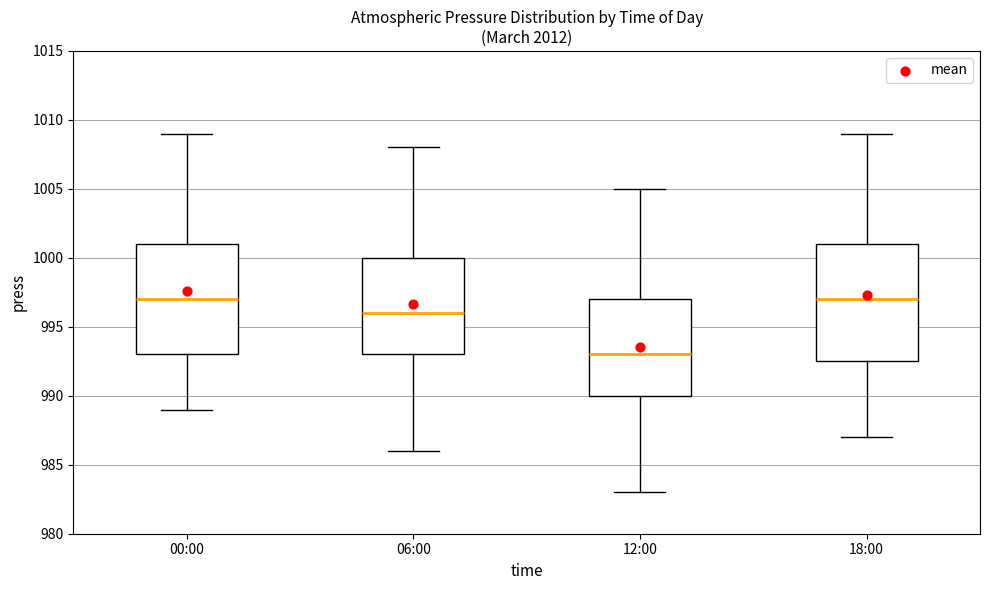

Where does the upper whisker of the box for 18:00 end on the y-axis? The values are not printed on the chart, so give them approximately, as read against the axis.

1009.0